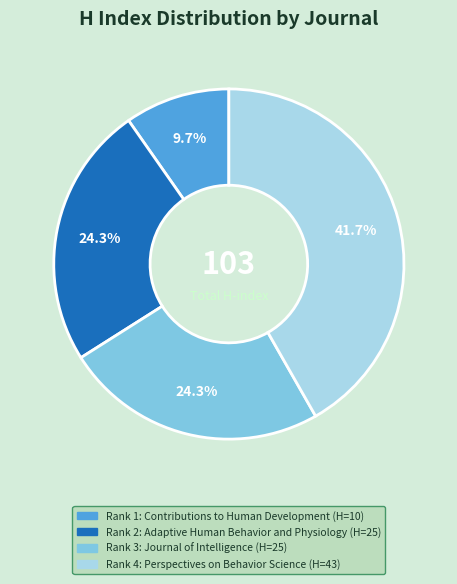

Does any single category account for the majority?

No